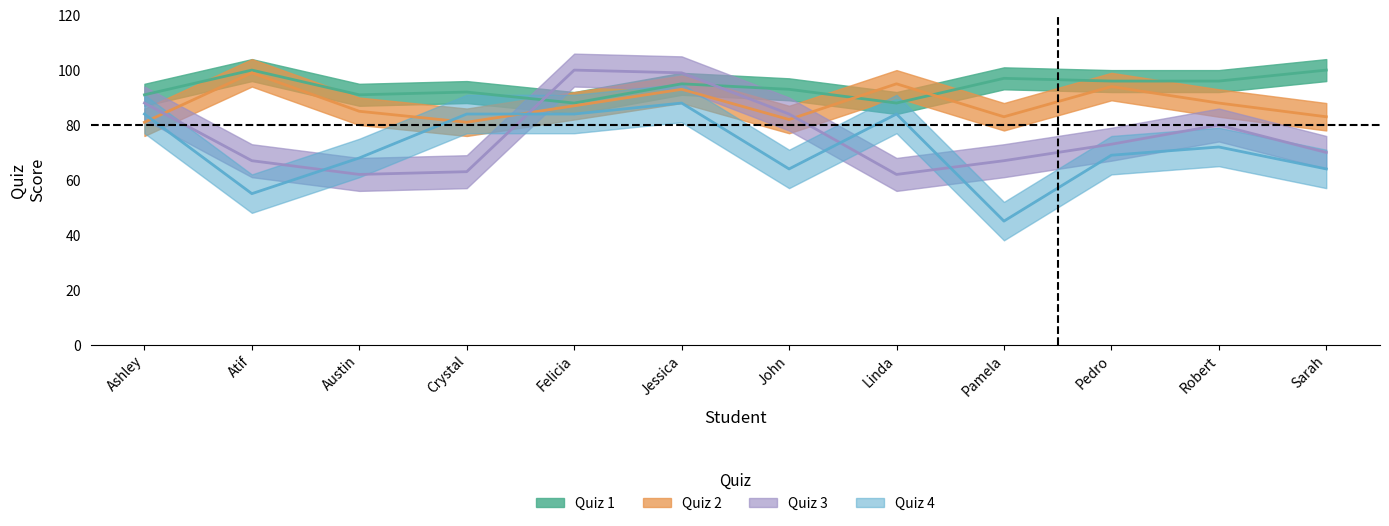

What is the label of the 4th point from the right?

Pamela